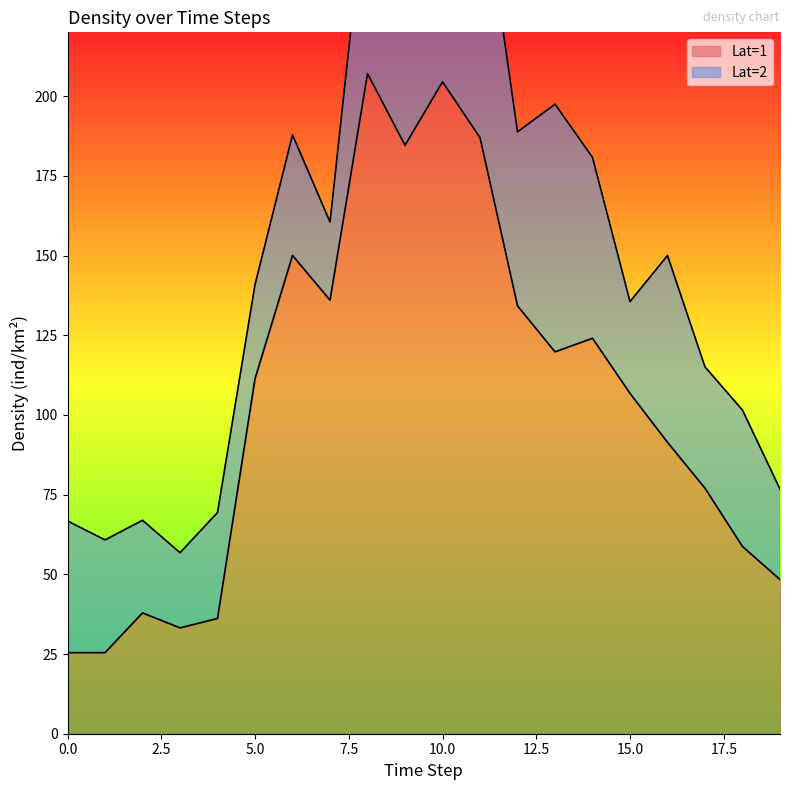

What is the difference between the maximum and minimum values?

181.6